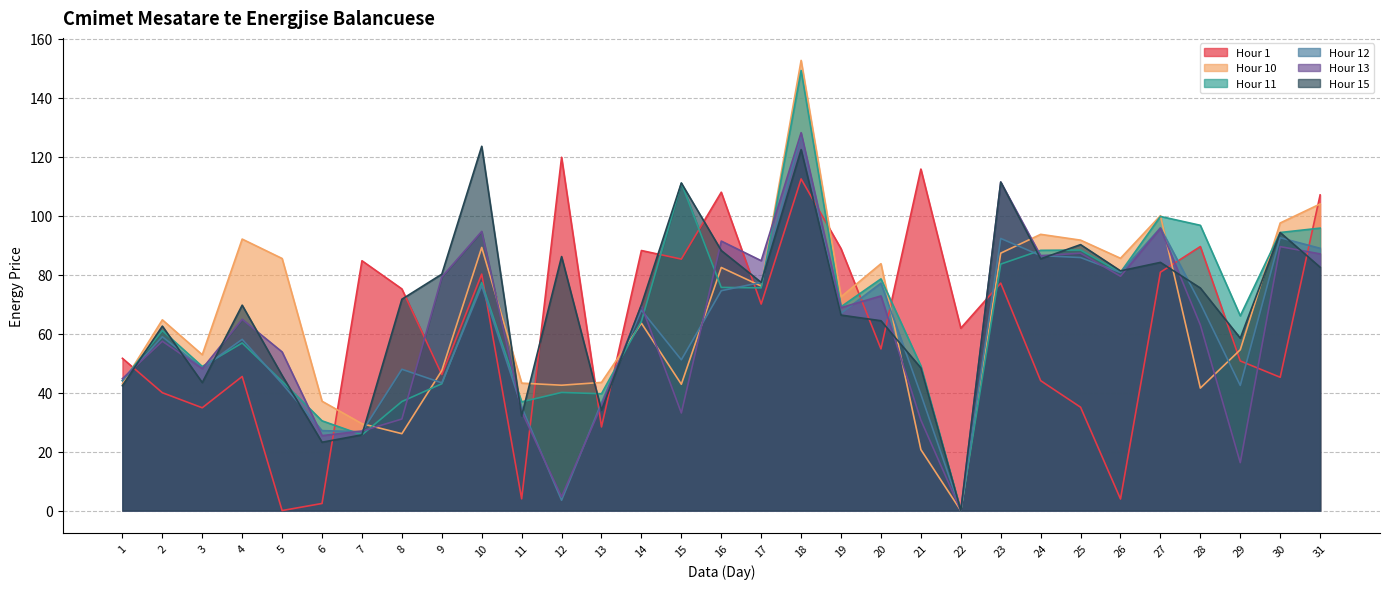

Between 13 and 25, which series saw the biggest shift?

Hour 15